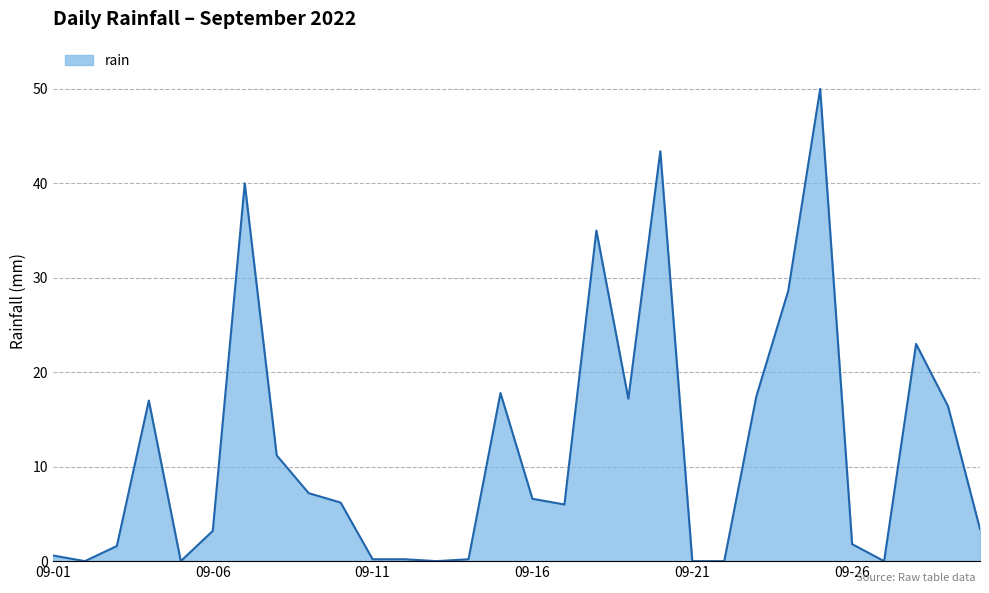

What is the greatest value displayed?

50.0